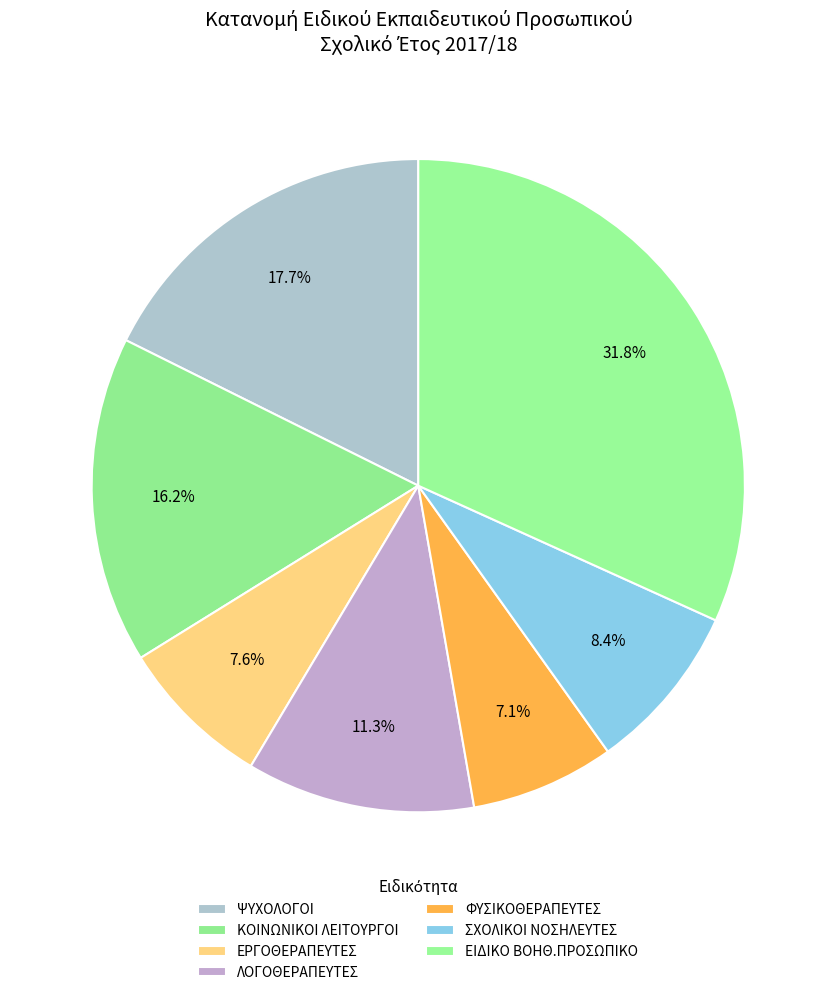

Is it true that ΛΟΓΟΘΕΡΑΠΕΥΤΕΣ is 3% of the pie?

False